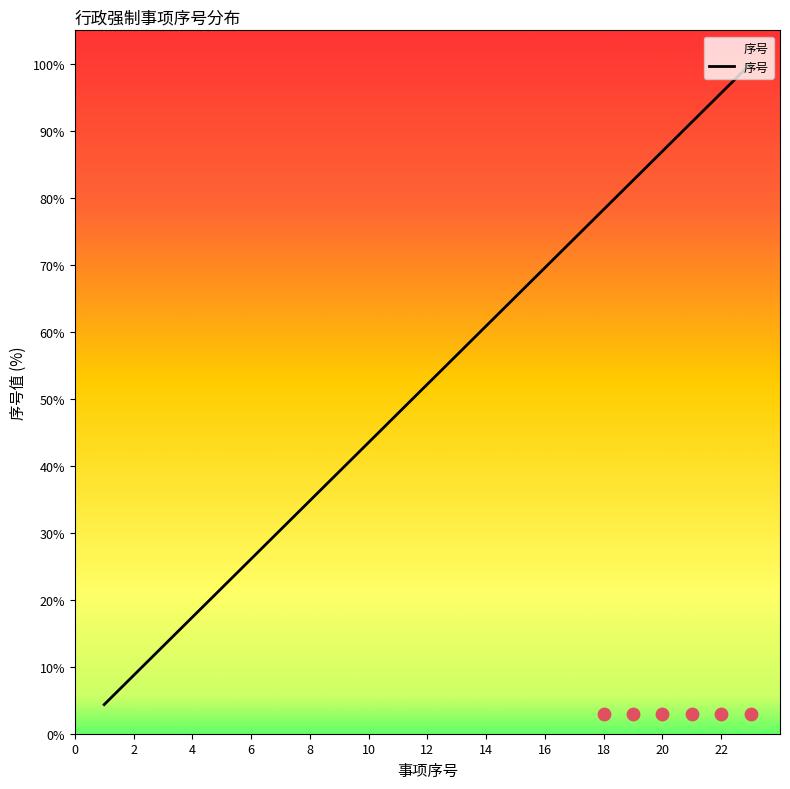

What is the change in value from 1 to 2?

+4.3